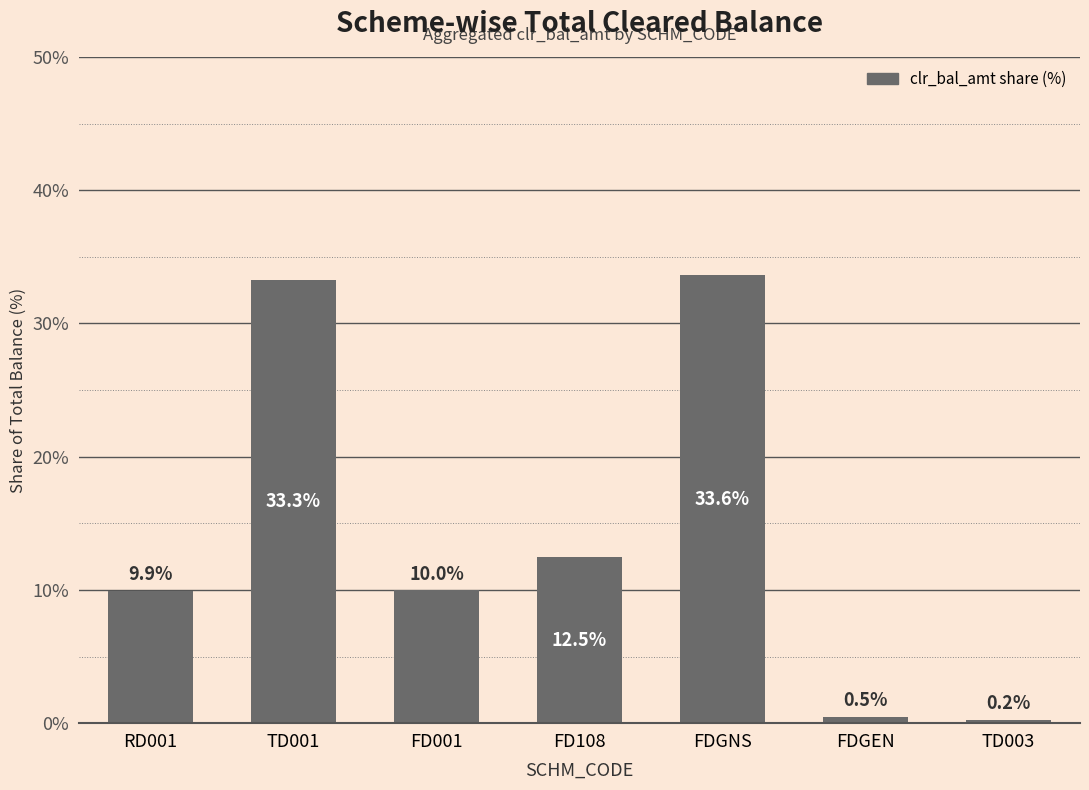

Count the number of categories in the chart.

7